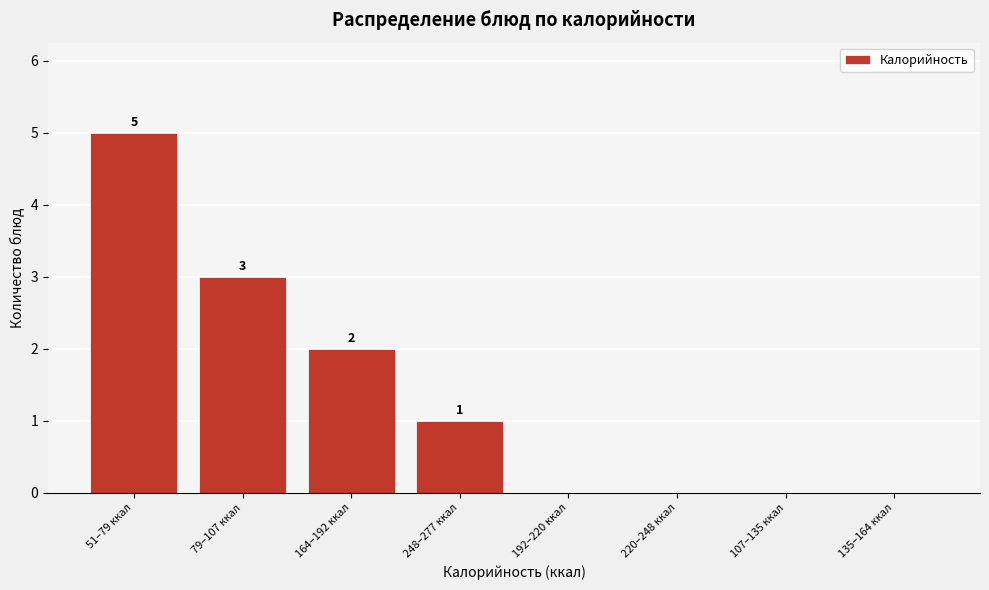

Reading right to left, list all the values displayed in this chart.

135–164 ккал=0	107–135 ккал=0	220–248 ккал=0	192–220 ккал=0	248–277 ккал=1	164–192 ккал=2	79–107 ккал=3	51–79 ккал=5